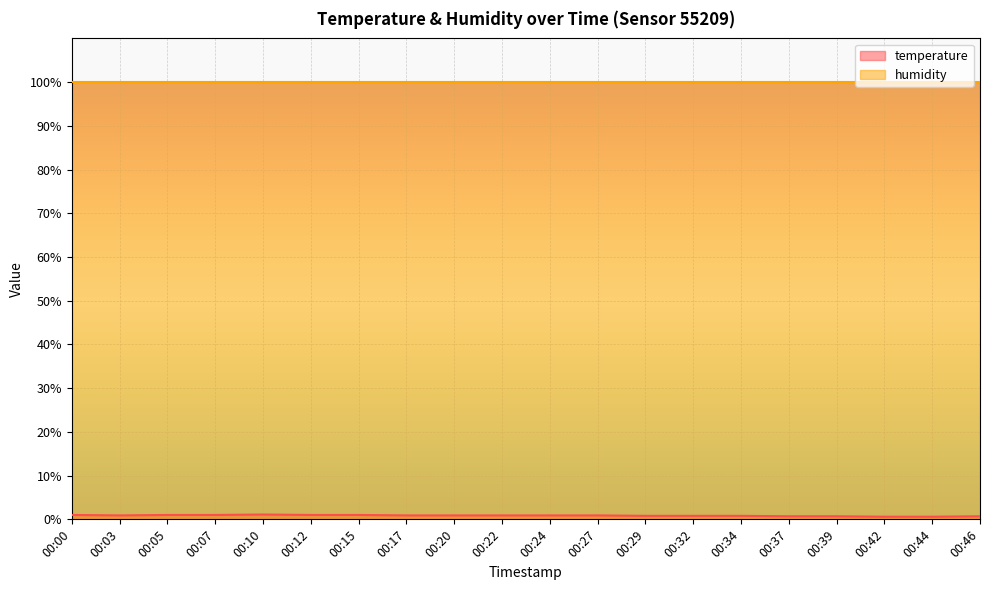

What is the value of the 14th point from the left?

0.8